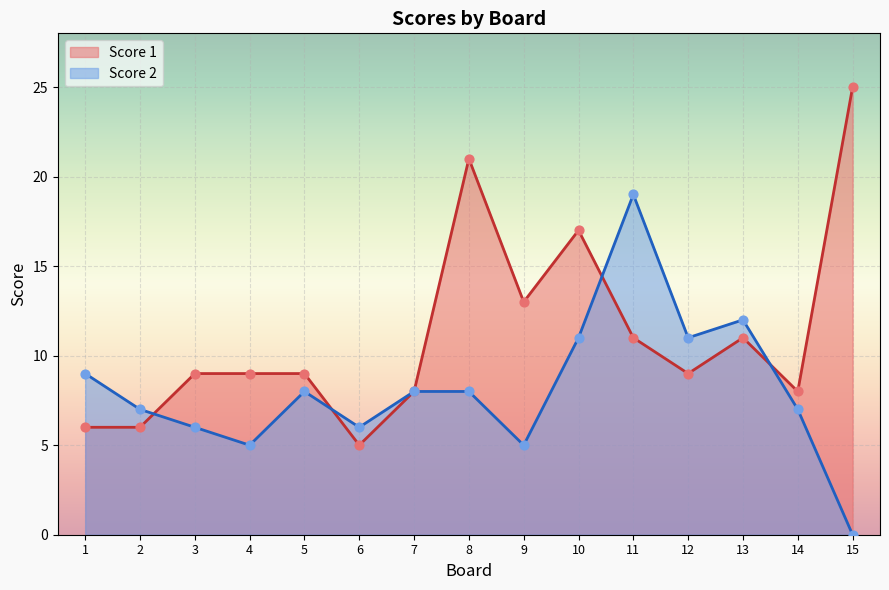

Which series has the widest spread of Y values?

Score 1